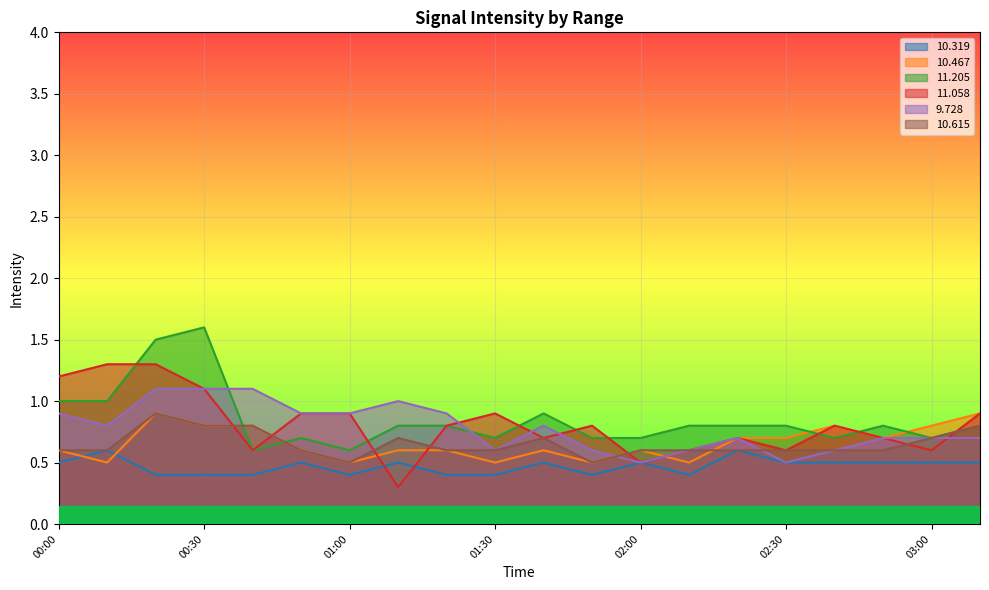

True or false: 10.615 and 10.319 intersect in this chart.

False